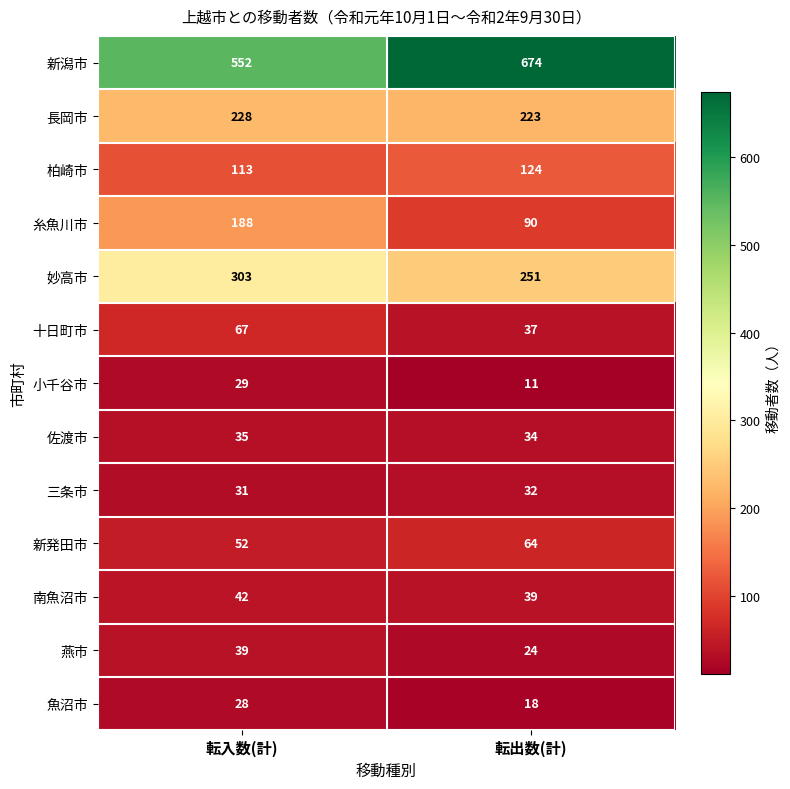

At 転出数(計), list the series in order from smallest to largest.

小千谷市, 魚沼市, 燕市, 三条市, 佐渡市, 十日町市, 南魚沼市, 新発田市, 糸魚川市, 柏崎市, 長岡市, 妙高市, 新潟市